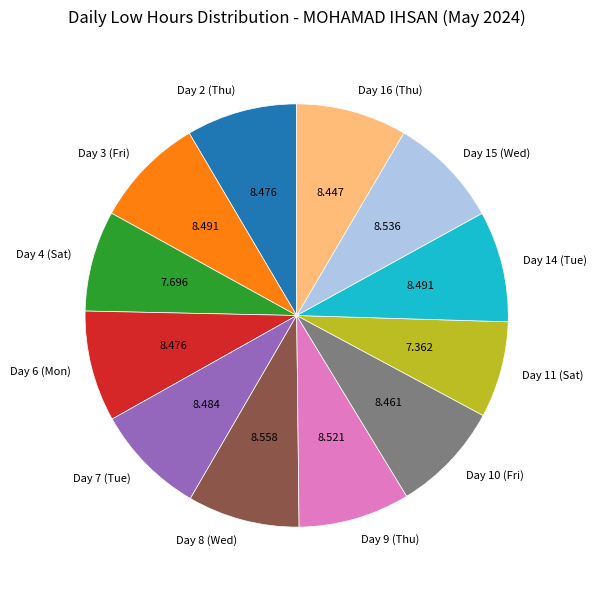

How many segments does this pie chart have?

12